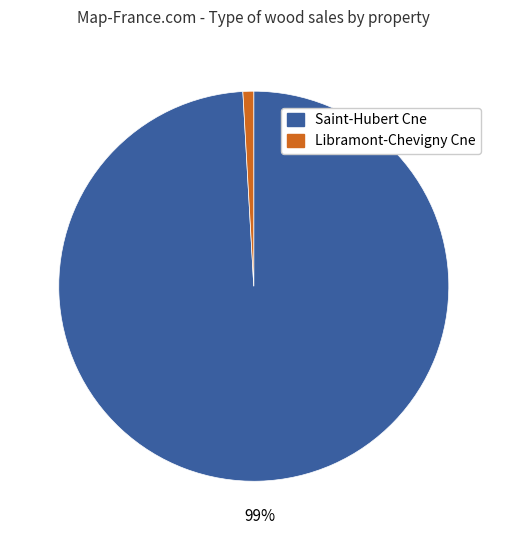

To the nearest percent, what is the difference between the largest and smallest slice percentages?

98%